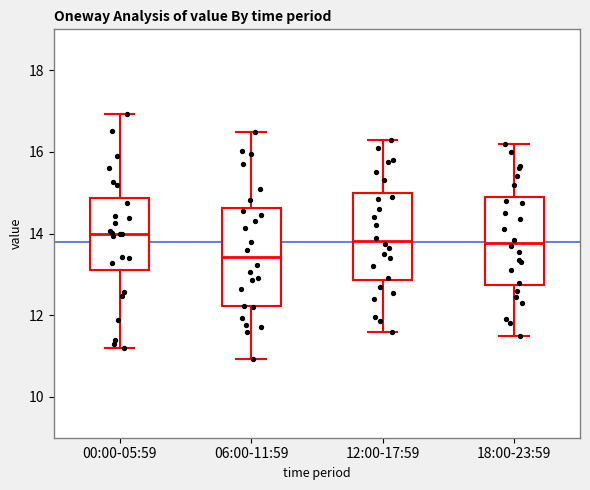

Reading left to right, transcribe this box plot: for each box, give where its median line is, the range the box spans, and where its two whiskers end, as read against the y-axis. The values are not printed on the chart, so give them approximately, as read against the axis.

00:00-05:59: median 14.0, box 13.0 to 14.8, whiskers 11.2 to 17.0
06:00-11:59: median 13.4, box 12.2 to 14.6, whiskers 11.0 to 16.4
12:00-17:59: median 13.8, box 12.8 to 15.0, whiskers 11.6 to 16.4
18:00-23:59: median 13.8, box 12.8 to 15.0, whiskers 11.6 to 16.2